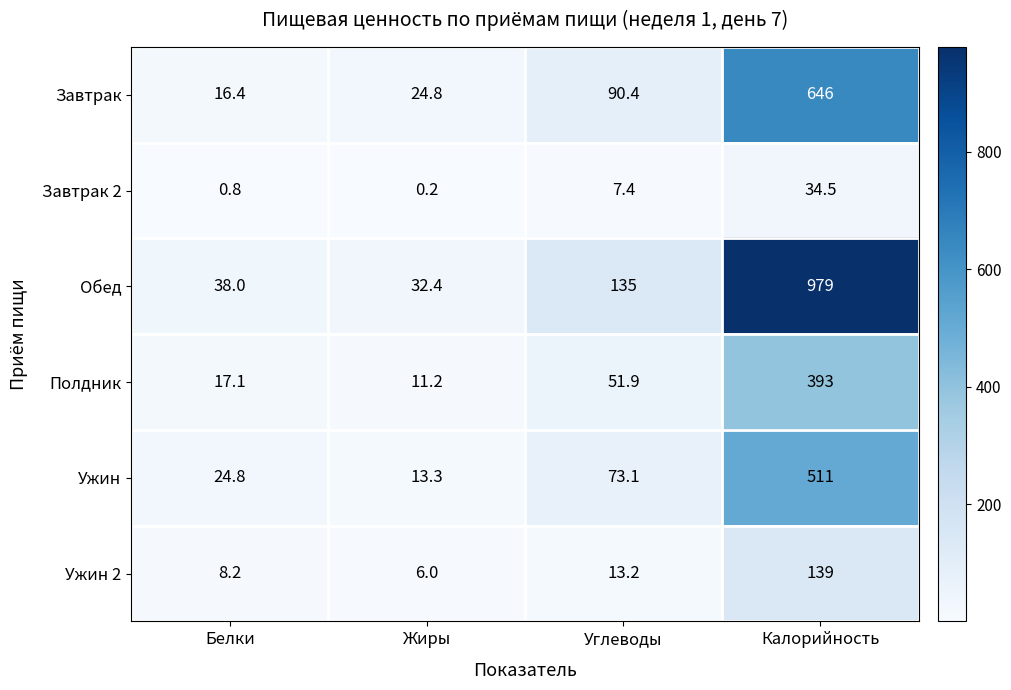

At which label is Обед closest to 505?

Углеводы